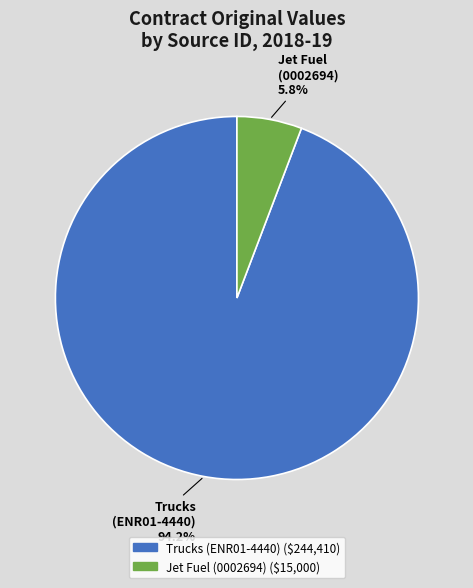

Count the number of slices in the pie.

2